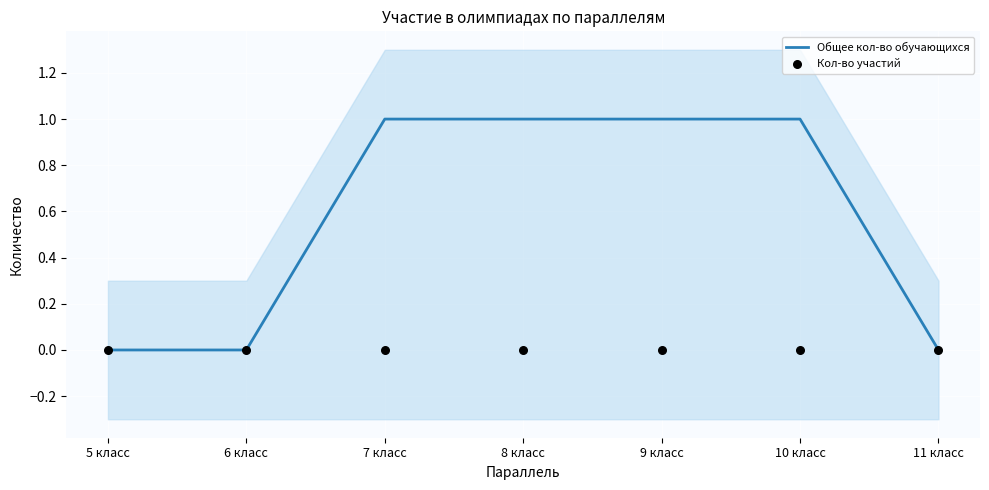

Which series reaches the maximum Y coordinate?

Общее кол-во обучающихся